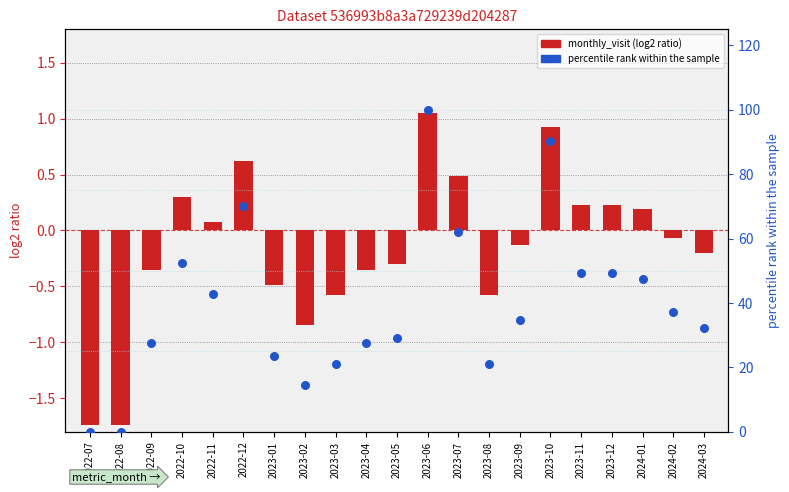

Which has a higher value, 2023-11 or 2024-02?

2023-11